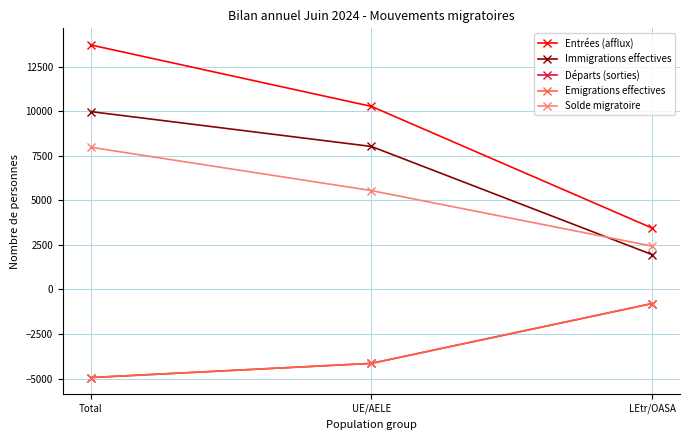

What is the label of the 3rd point from the right?

Total